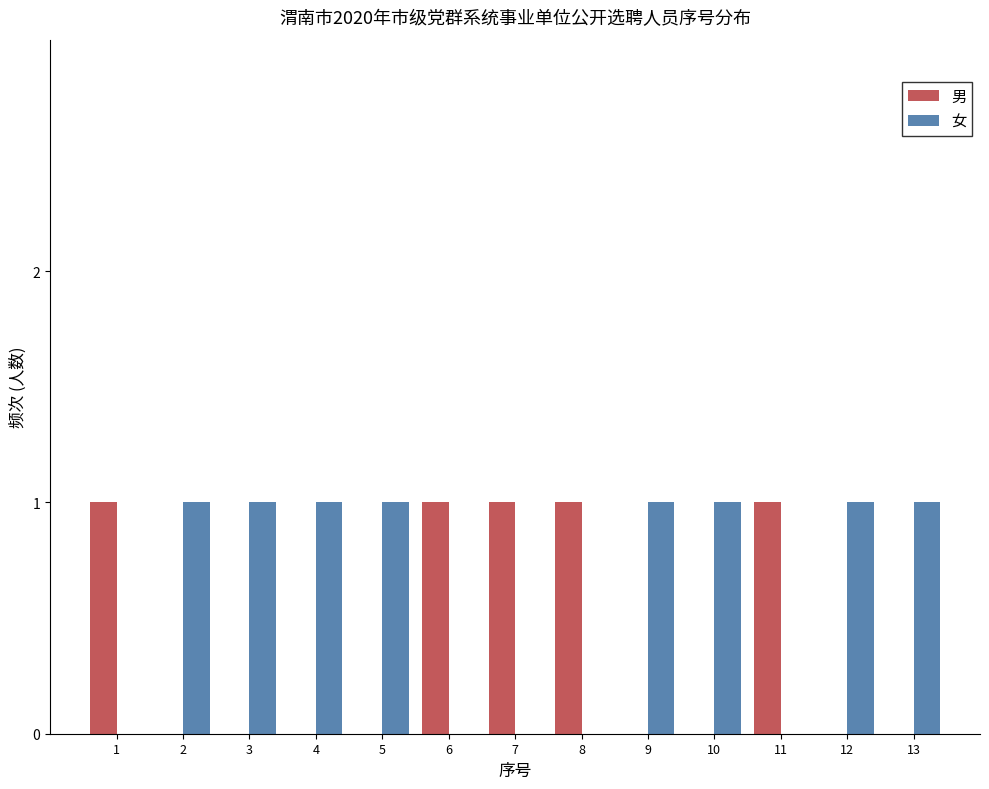

Reading left to right, list all the values displayed in this chart.

男: 1=1	2=0	3=0	4=0	5=0	6=1	7=1	8=1	9=0	10=0	11=1	12=0	13=0
女: 1=0	2=1	3=1	4=1	5=1	6=0	7=0	8=0	9=1	10=1	11=0	12=1	13=1